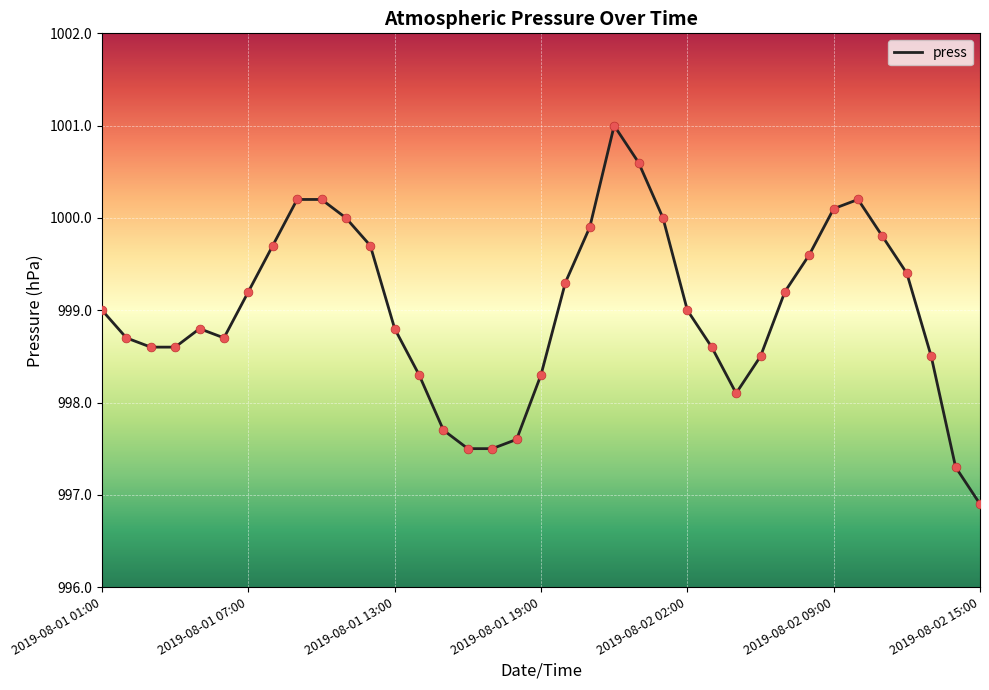

What is the minimum value shown in the chart?

996.9